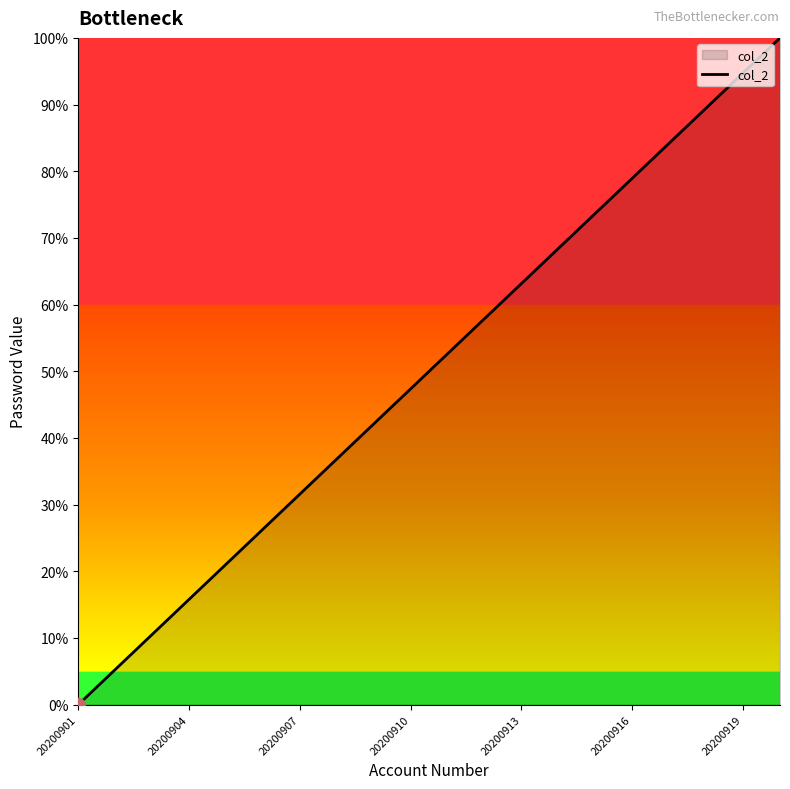

What is the greatest value displayed?

100.0